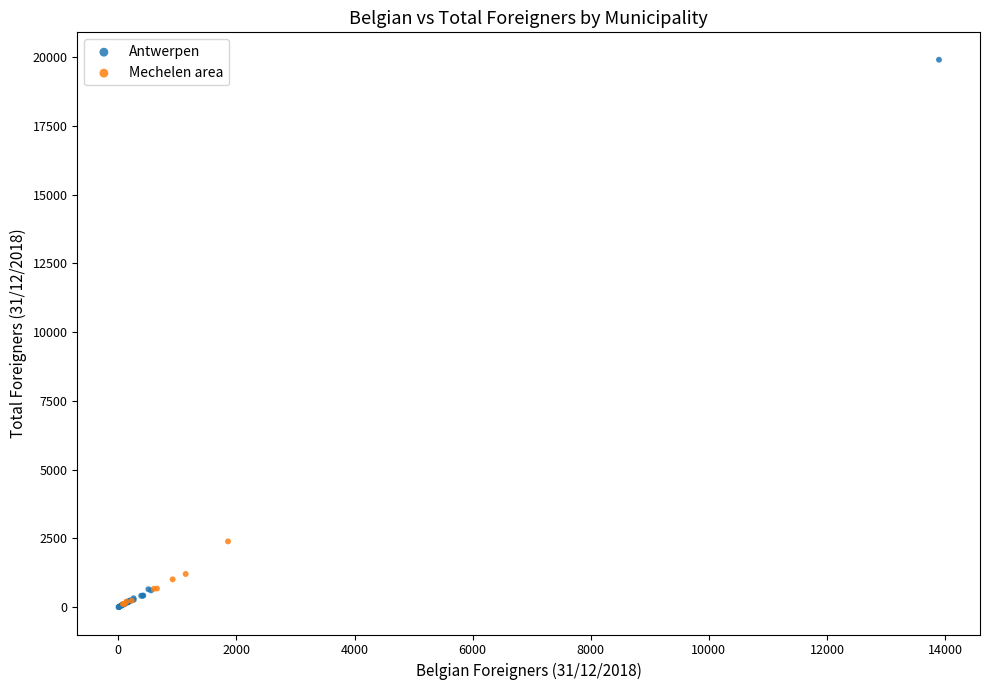

Which series has the largest Y range (max minus min)?

Antwerpen